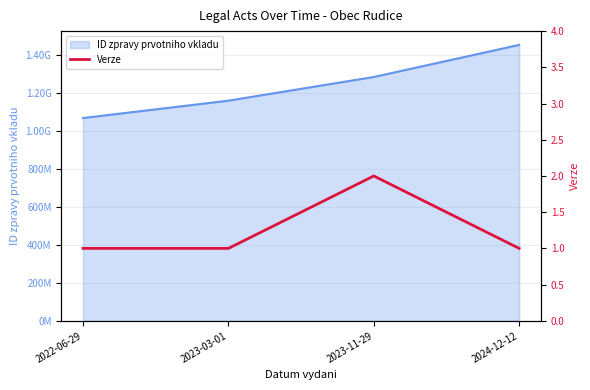

What is the label of the 3rd point from the left?

2023-11-29